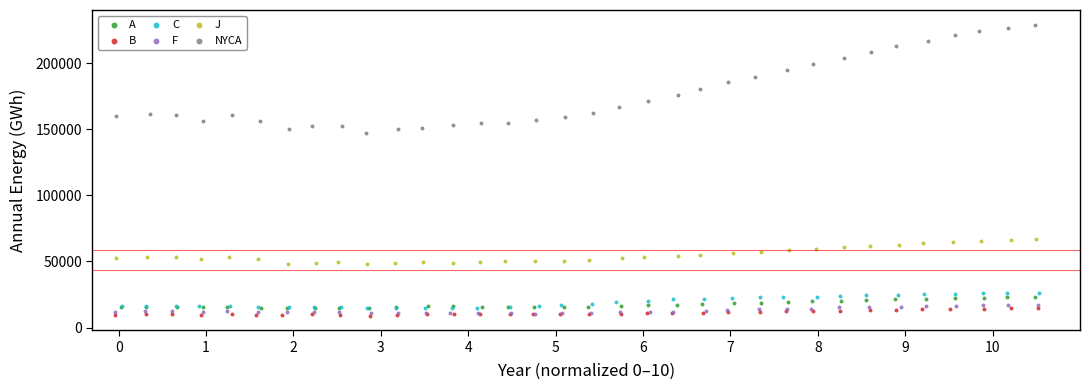

Which series has the largest Y range (max minus min)?

NYCA